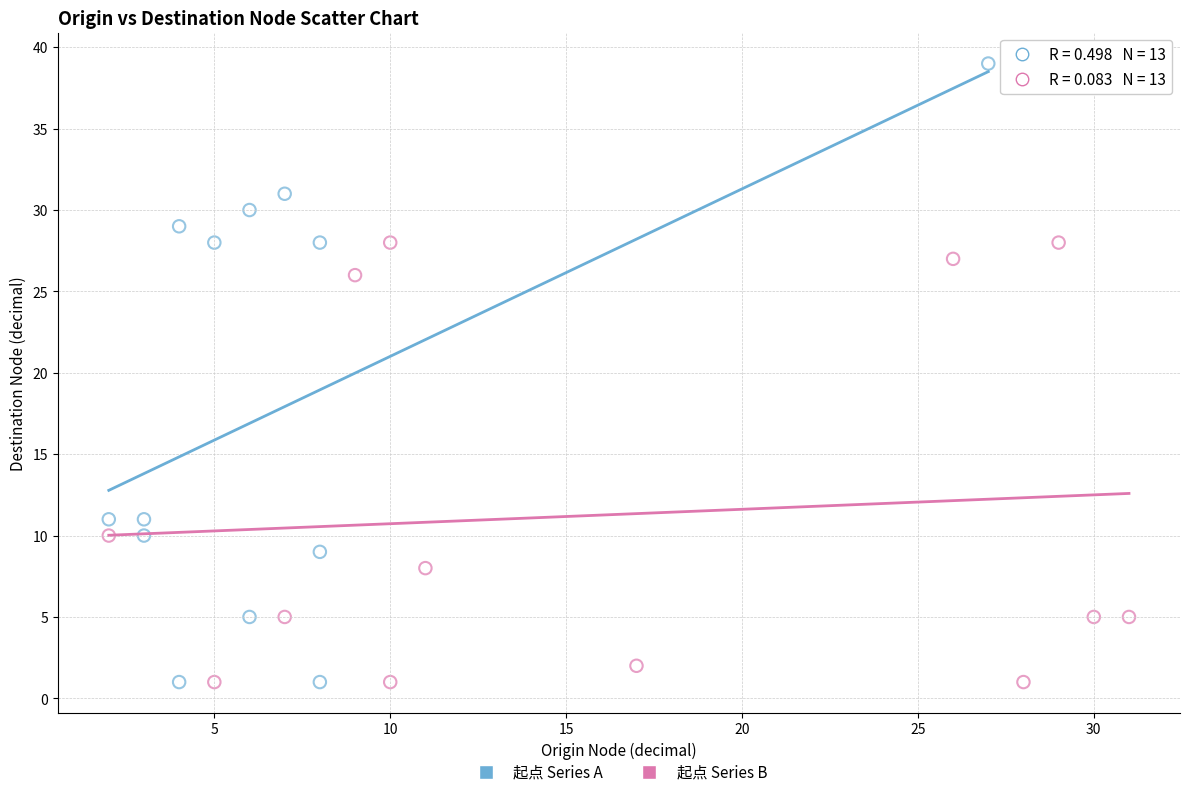

What are all the series names shown in the legend?

起点 Series A, 起点 Series B